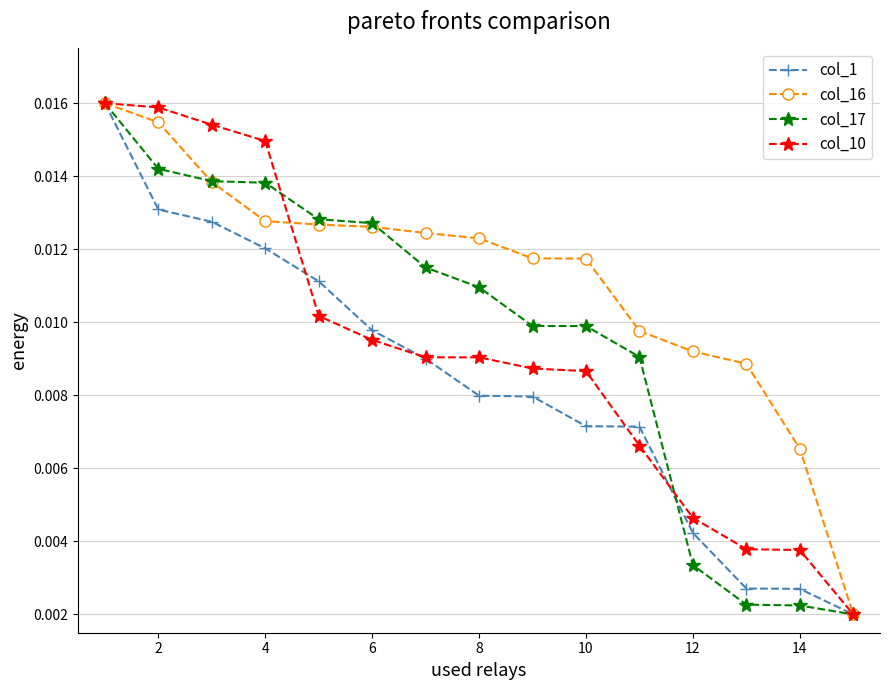

Count the col_1 values in the range 0 to 1.

15